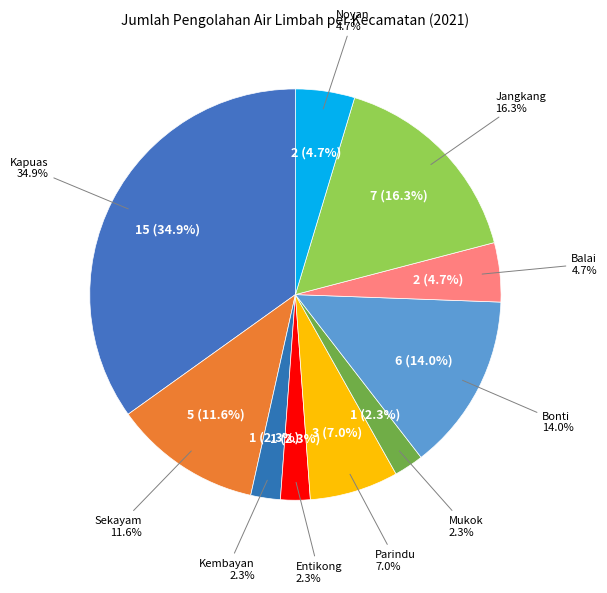

Approximately how many times larger is the value at Noyan compared to Mukok?

2.0